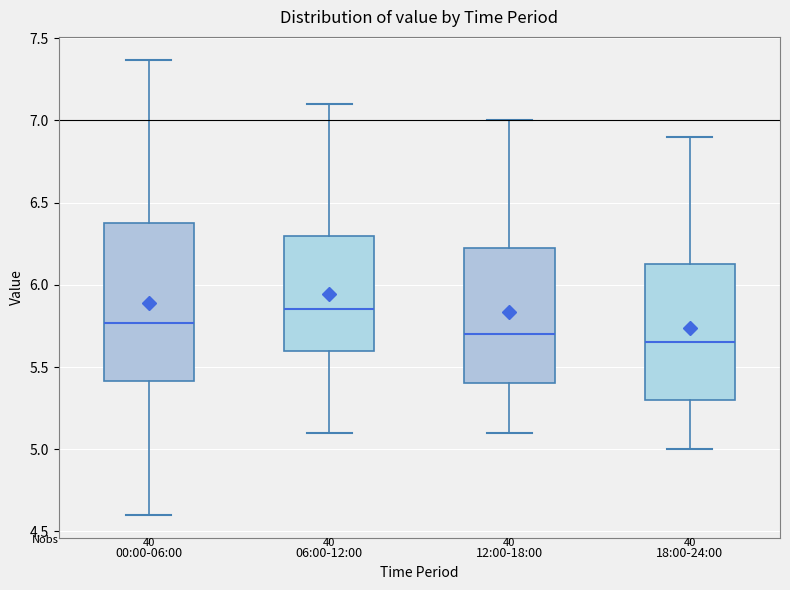

Where does the upper whisker of the box for 12:00-18:00 end on the y-axis? The values are not printed on the chart, so give them approximately, as read against the axis.

7.00